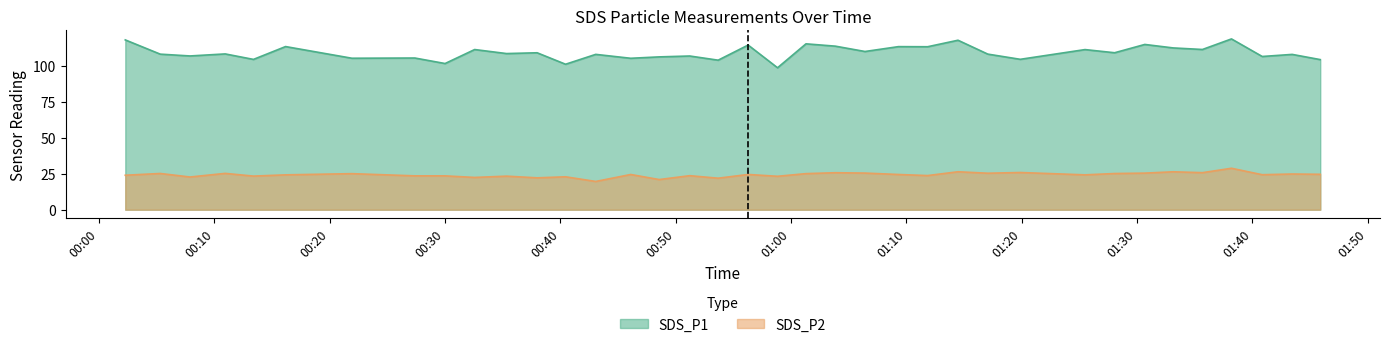

What is the sum of the SDS_P2 values at 2023/01/26 00:43:04 and 2023/01/26 00:58:50?

42.9